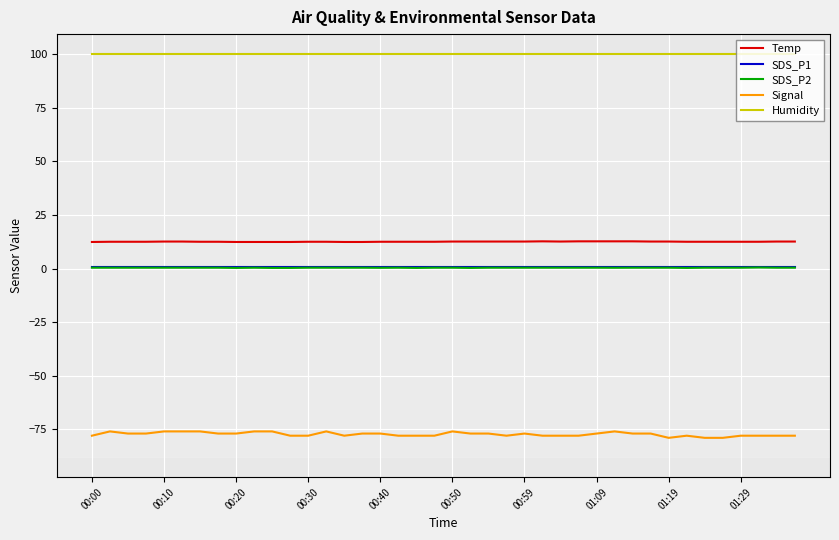

What is the average value of the SDS_P2 series?

0.4